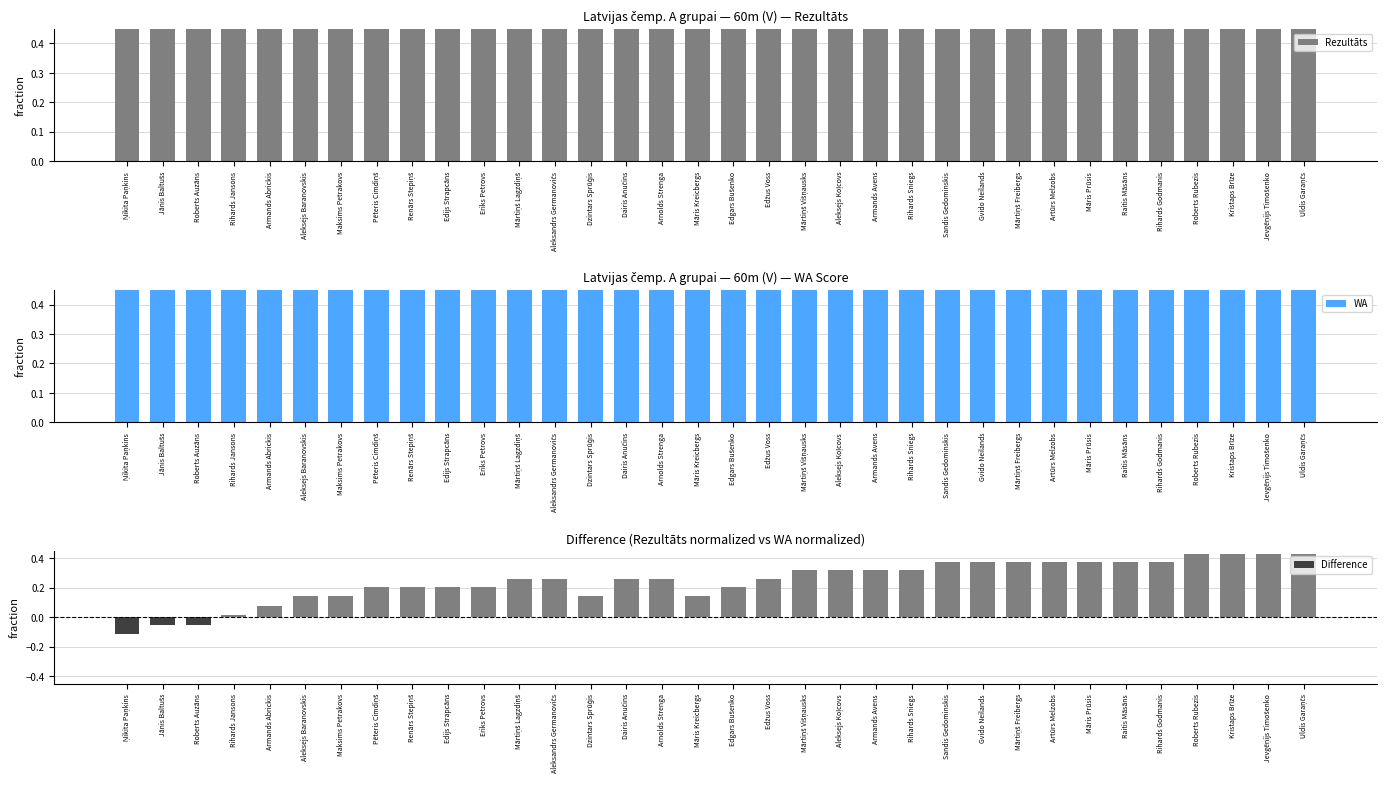

What is the sum of all Rezultāts values?

32.6